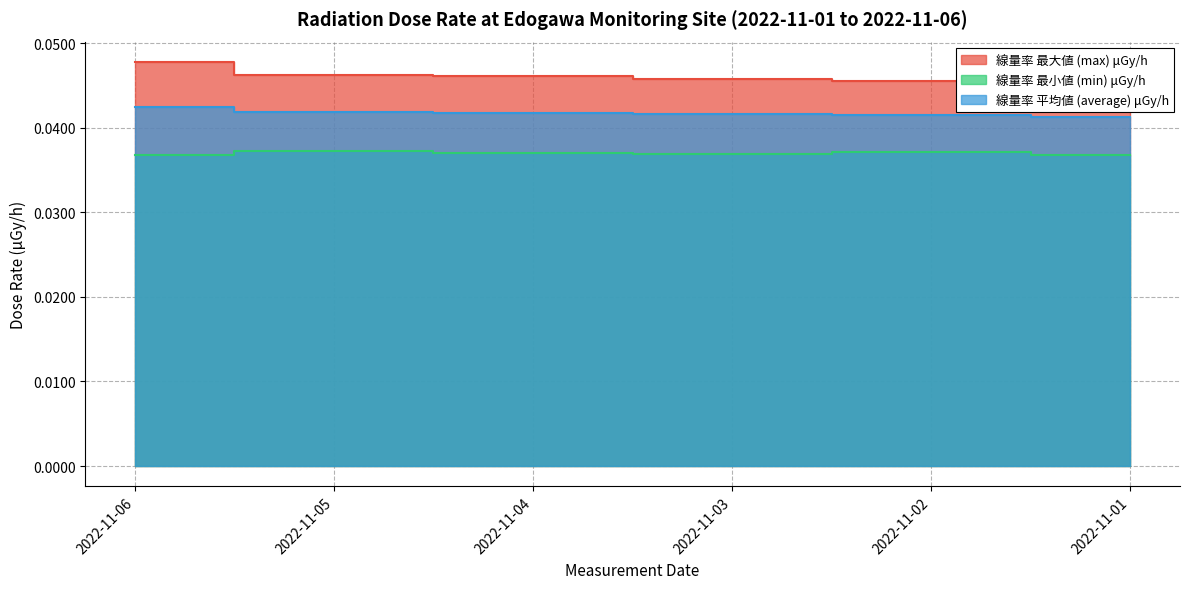

Rank the series by their average value, from highest to lowest.

線量率 最大値 (max) μGy/h, 線量率 平均値 (average) μGy/h, 線量率 最小値 (min) μGy/h